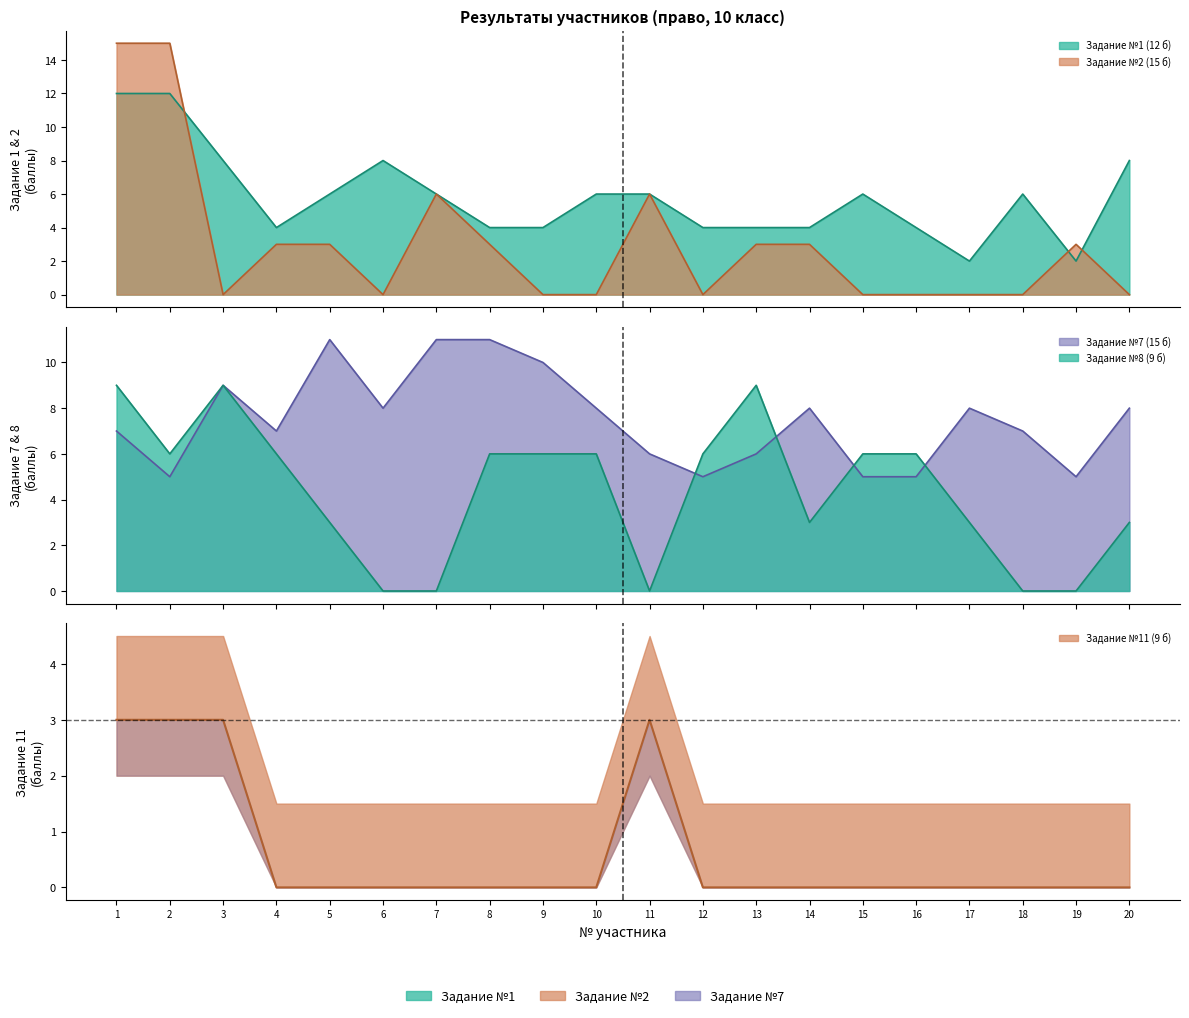

Does the chart have visible grid lines?

No